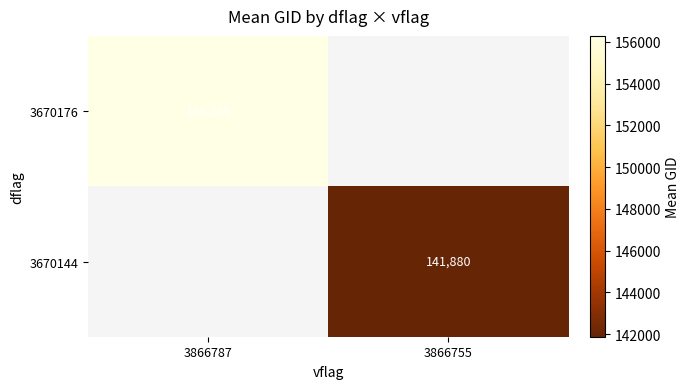

How many distinct data groups are displayed?

2